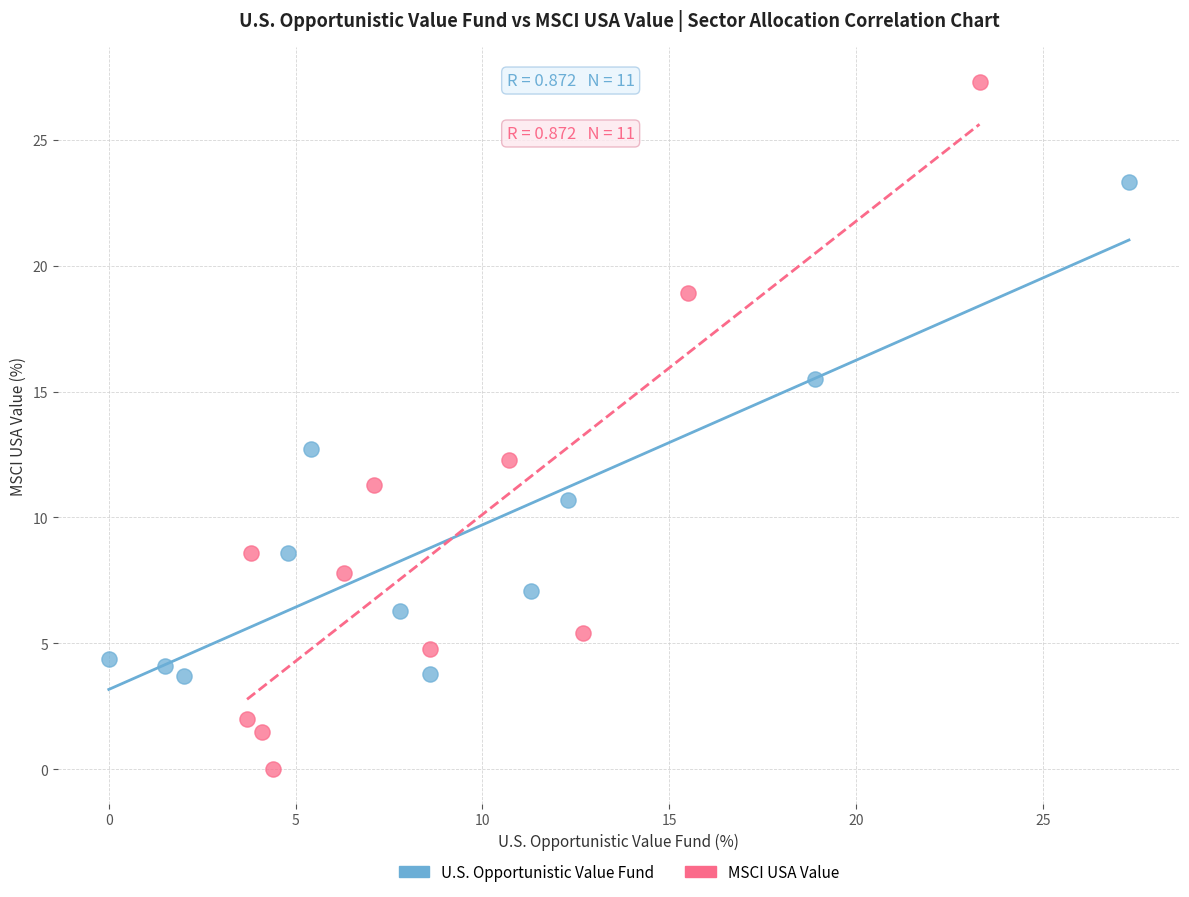

Which series reaches the minimum Y coordinate?

MSCI USA Value